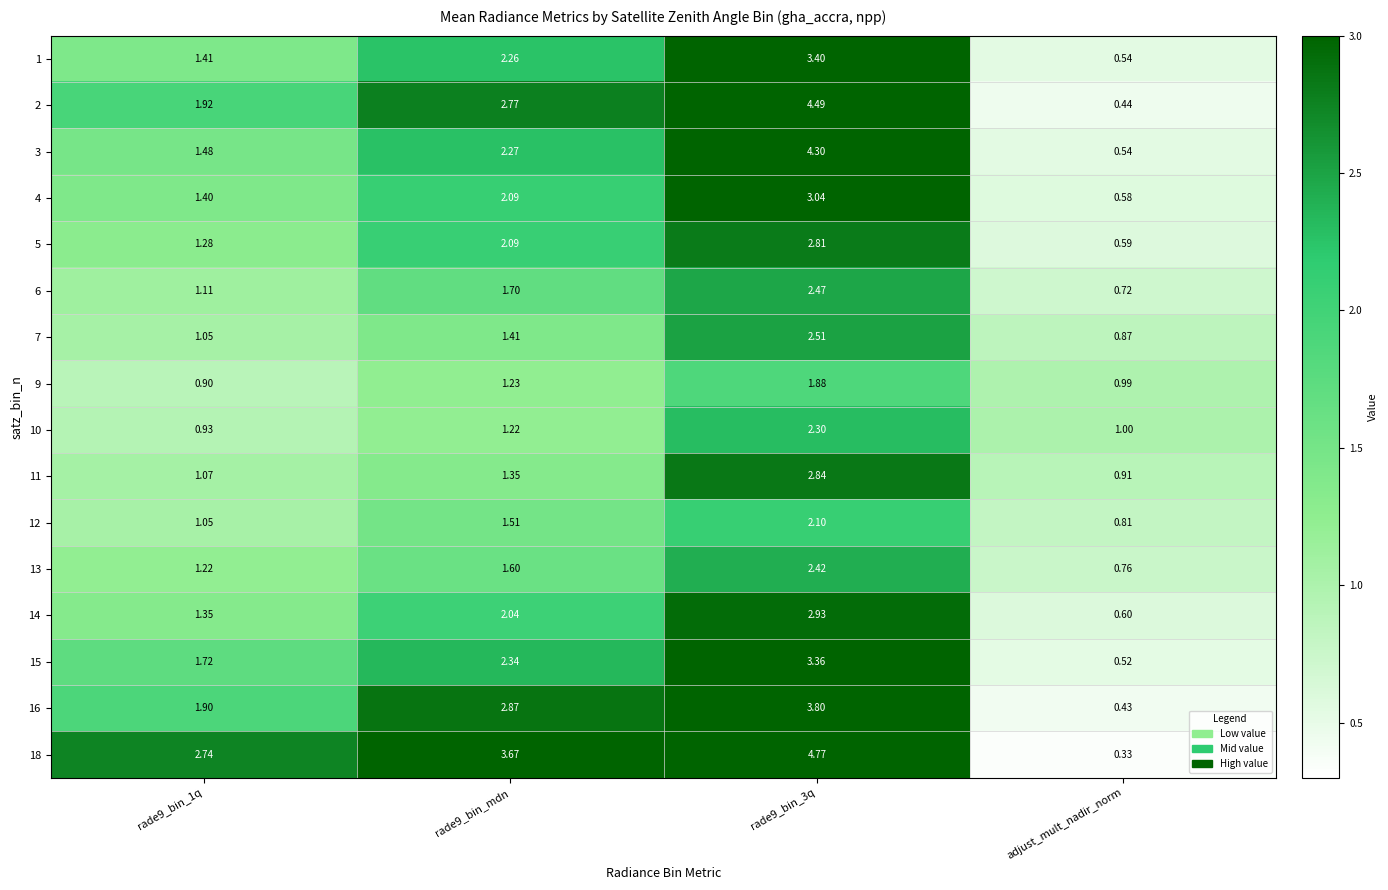

Which category has the lowest value across all series?

adjust_mult_nadir_norm